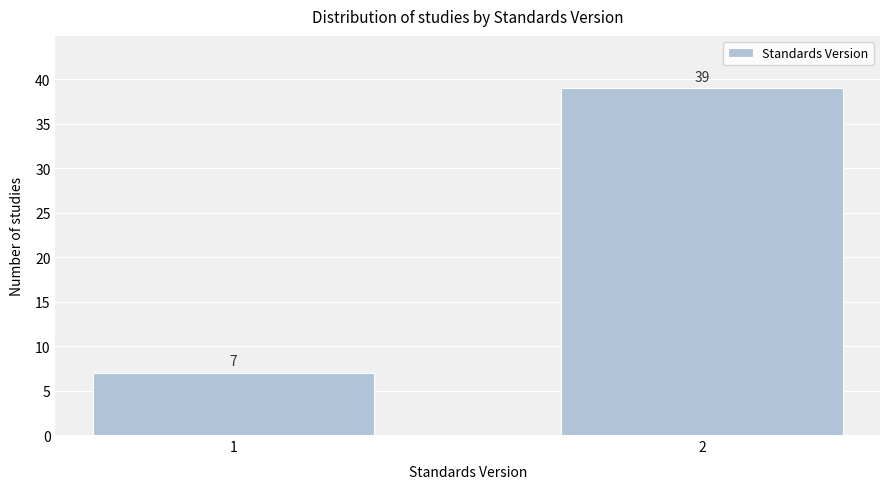

Reading right to left, list all the values displayed in this chart.

2=39	1=7